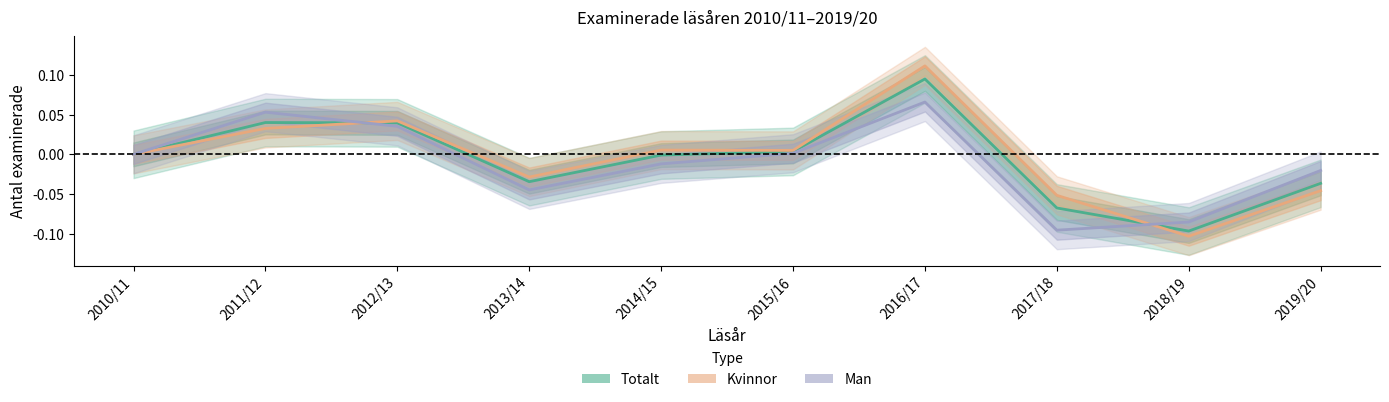

What are all the series names shown in the legend?

Totalt, Kvinnor, Man